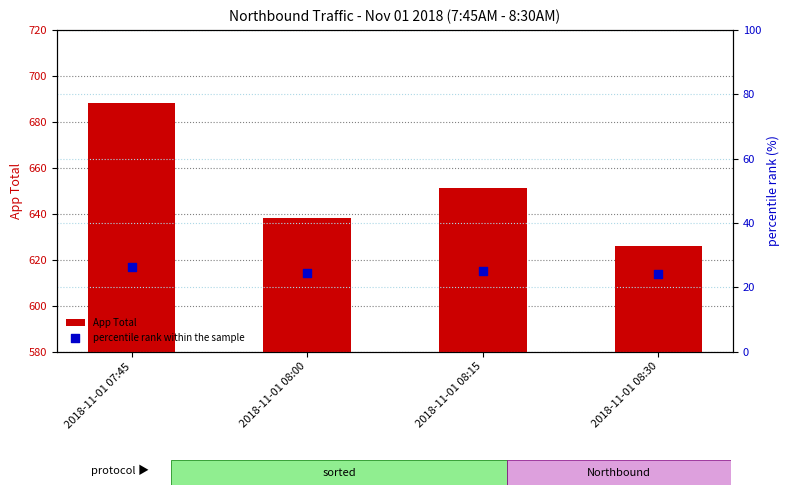

At which category is the sum across all series the highest?

2018-11-01 07:45